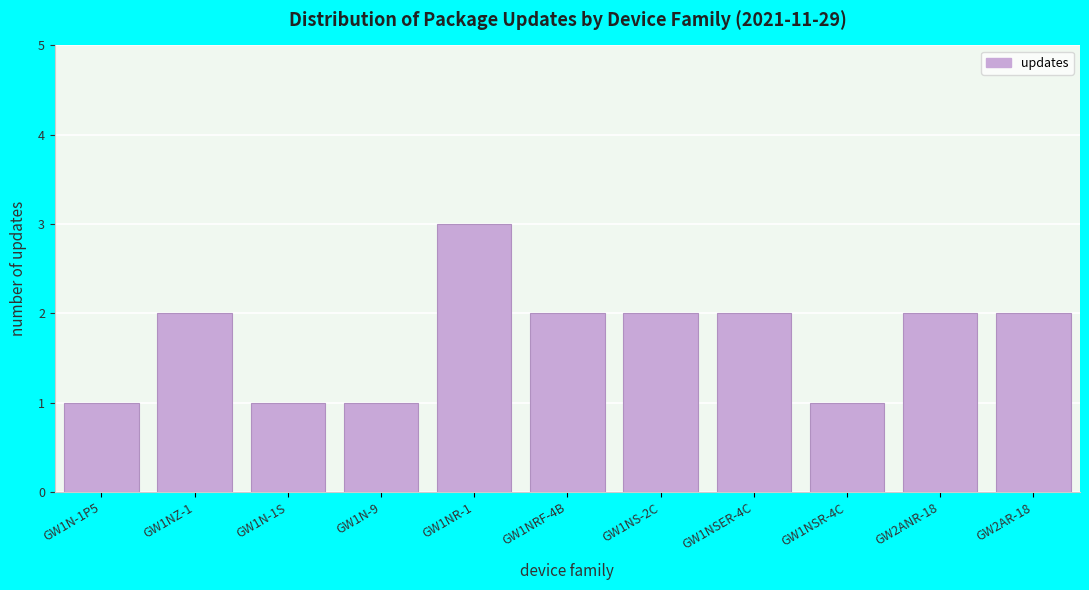

Reading left to right, transcribe all the data shown in this chart.

1	2	1	1	3	2	2	2	1	2	2